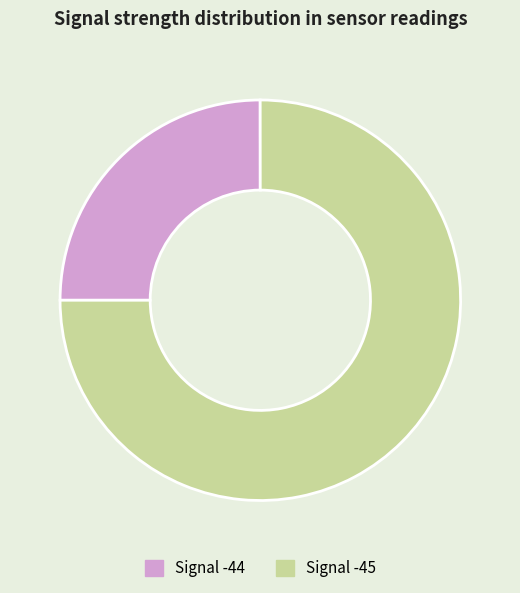

Which slice represents more than half of the pie?

Signal -45